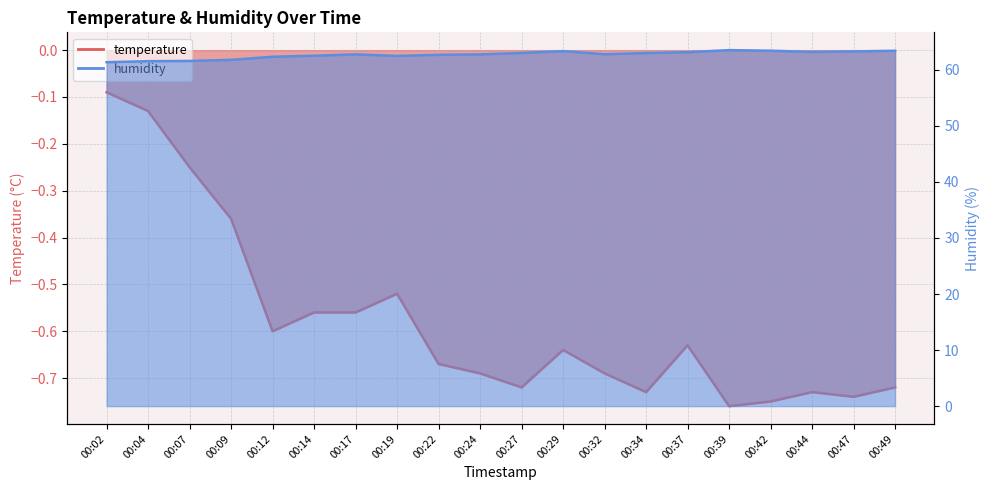

What is the spread (max minus min) of values at 00:49?

64.1